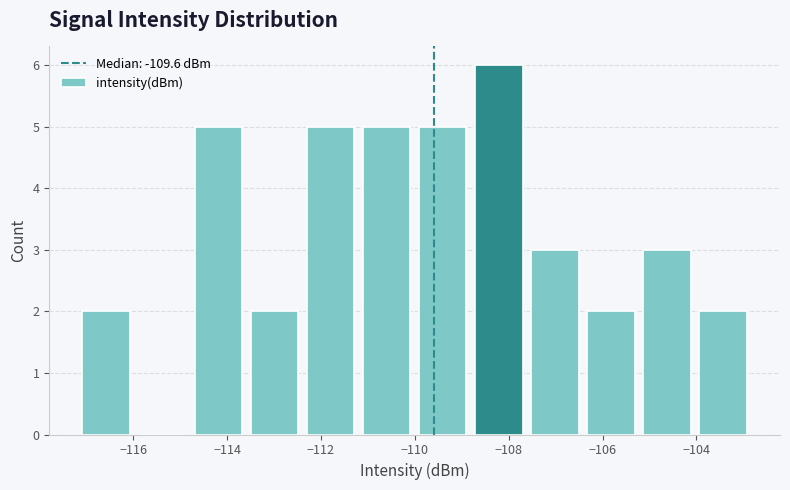

What is the height of the bar covering -104.0 to -102.8 on the x-axis? Neither the bar edges nor the heights are printed on the chart, so give them approximately, as read against the axes.

2